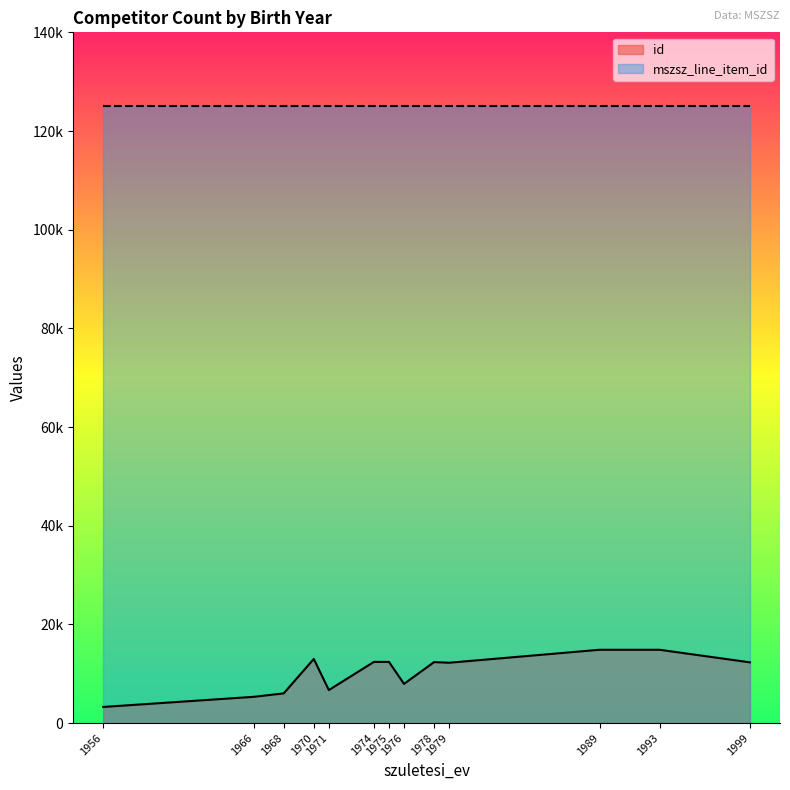

What is the total value across all series at 1999?

137456